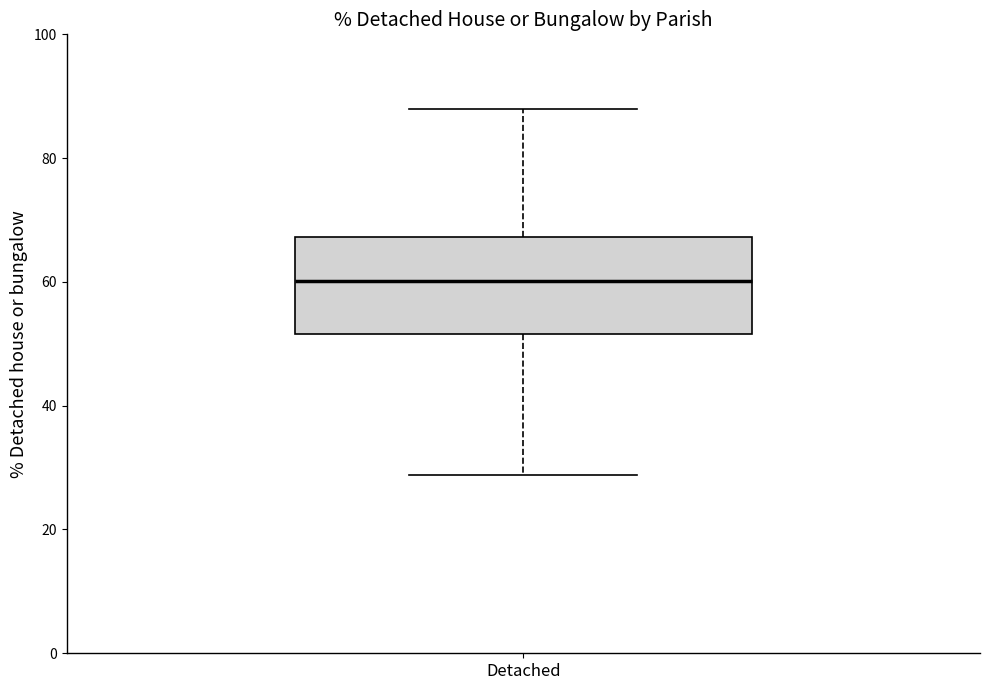

Where does the median line of the box for Detached sit on the y-axis? The values are not printed on the chart, so give them approximately, as read against the axis.

60